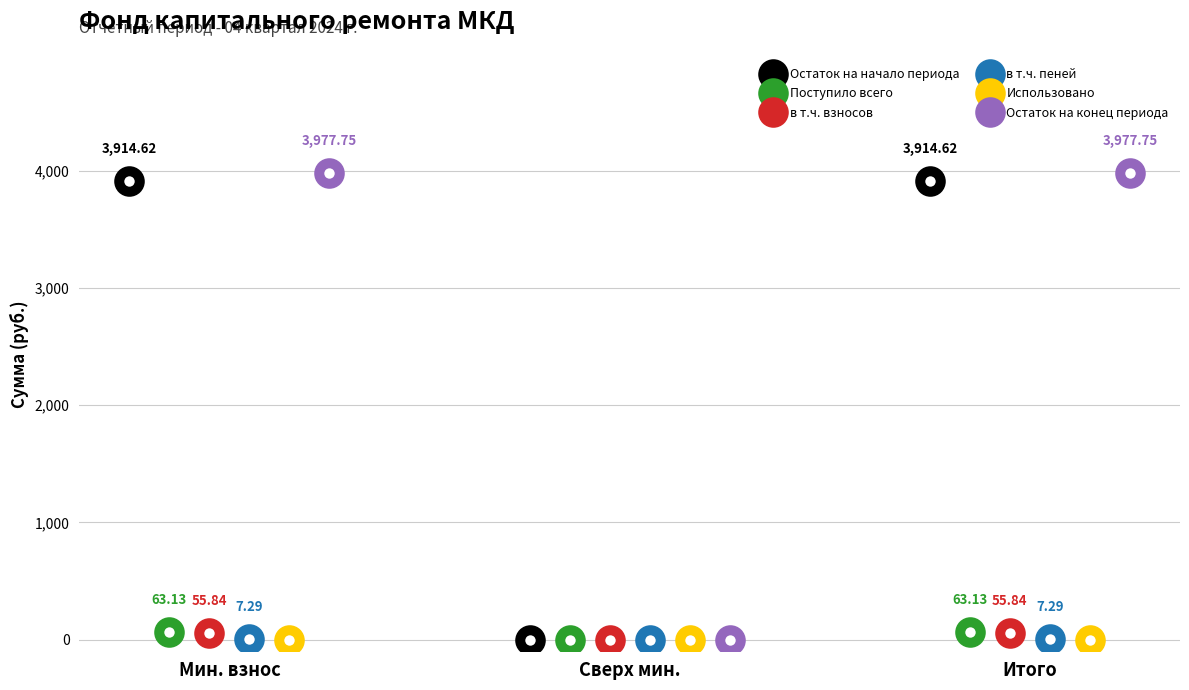

Does the chart display data point markers on the line(s)?

No